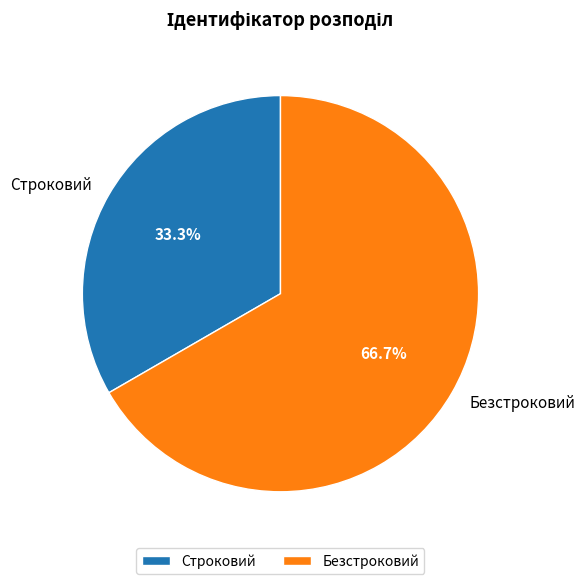

How many segments does this pie chart have?

2